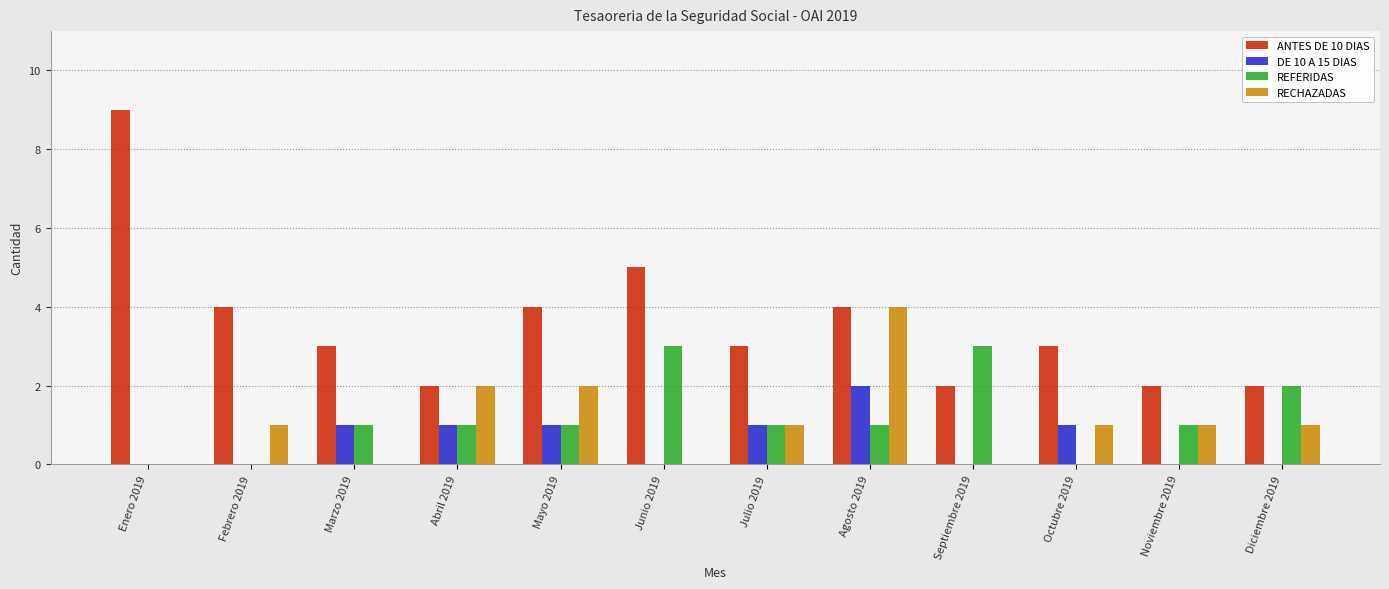

How many data points does each series have?

12